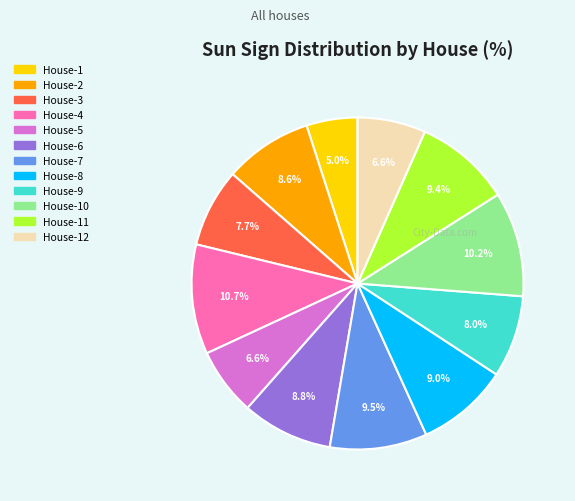

How many slices are in this pie chart?

12